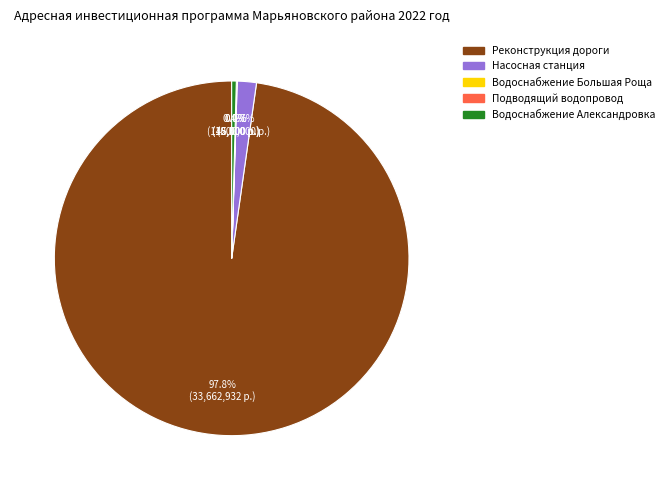

To the nearest percent, what is the average slice percentage?

20%